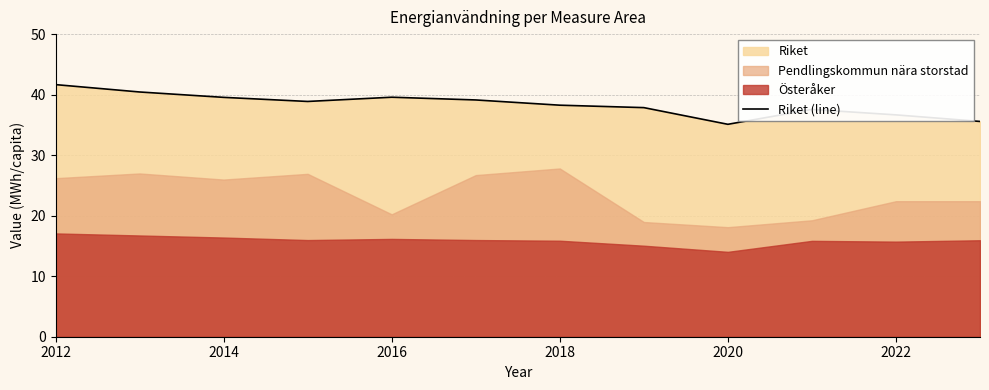

What is the maximum value for Riket (line)?

41.7